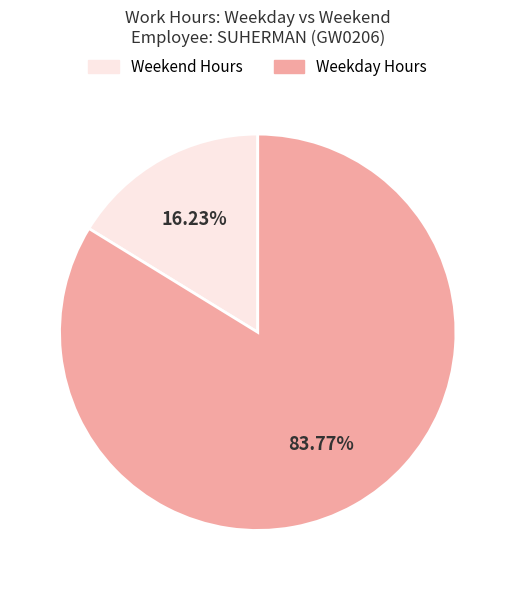

Is there a majority slice in this chart?

Yes